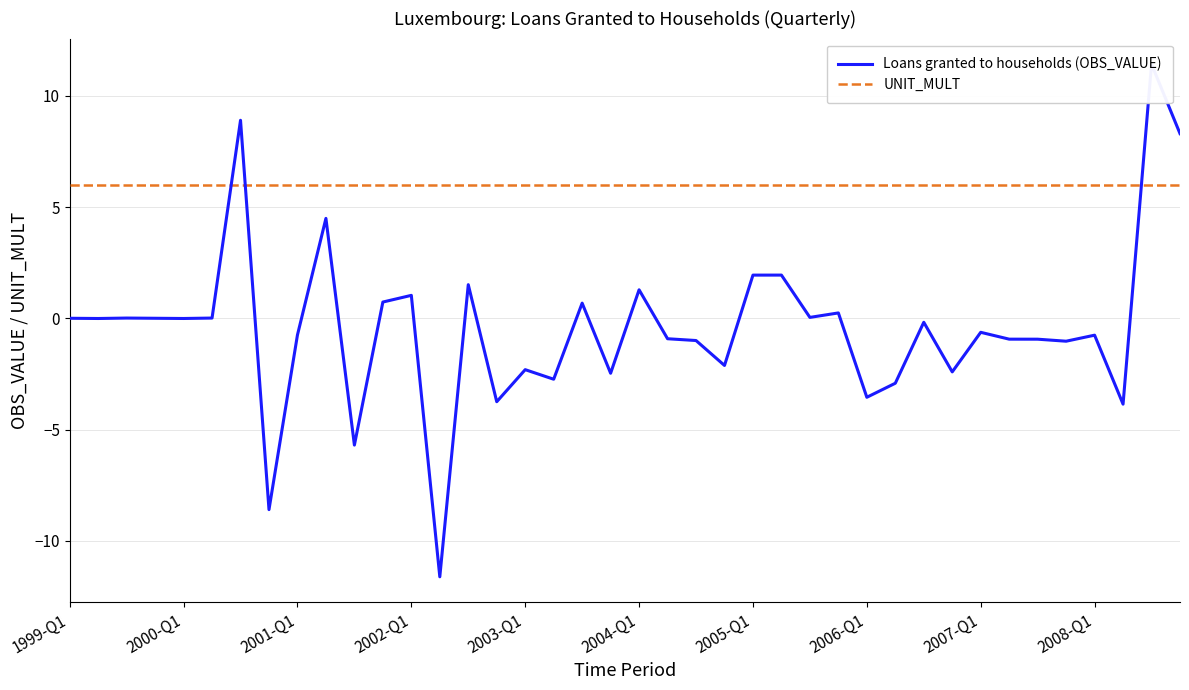

True or false: UNIT_MULT has a value of 6.0 at 35.

True